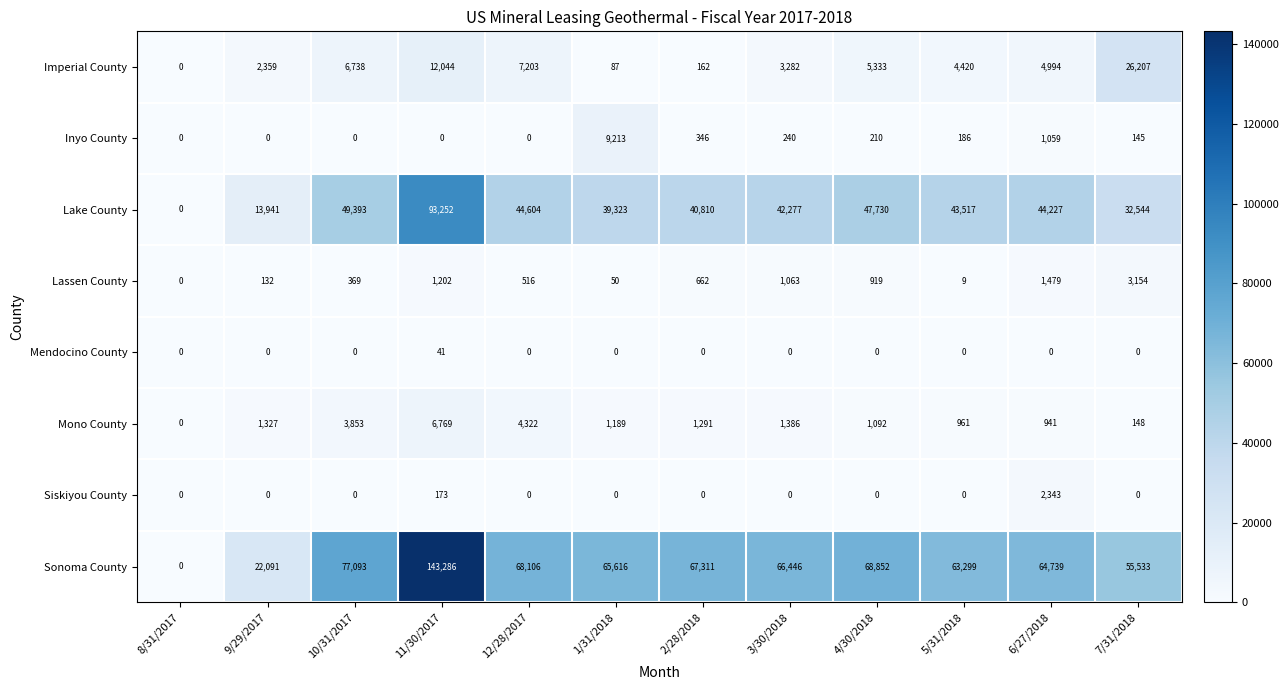

What is the approximate value of Inyo County at 4/30/2018, to the nearest 100?

200